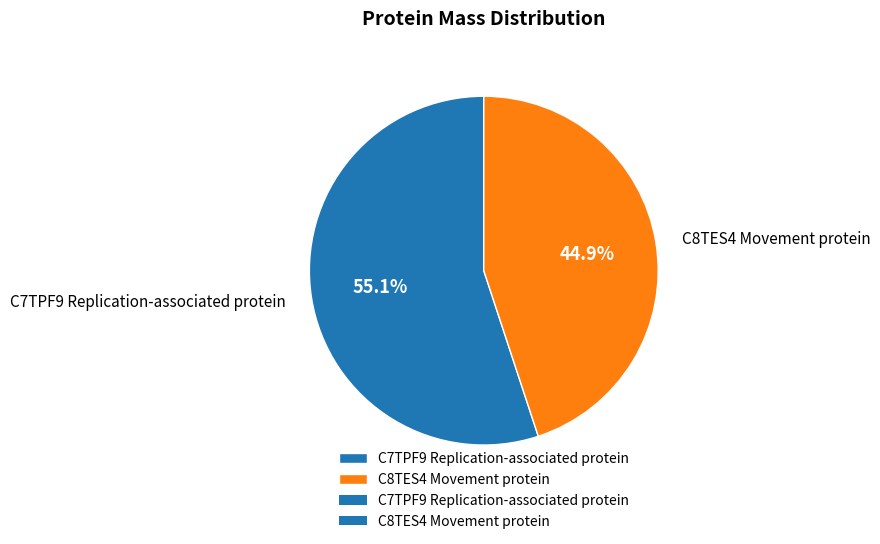

How many slices are in this pie chart?

2